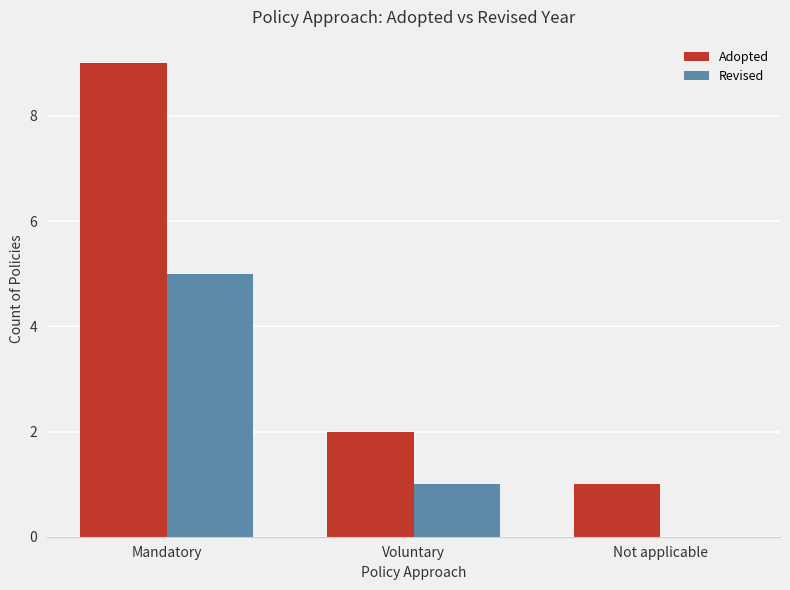

Are the bars grouped side by side (vs. stacked)?

Yes